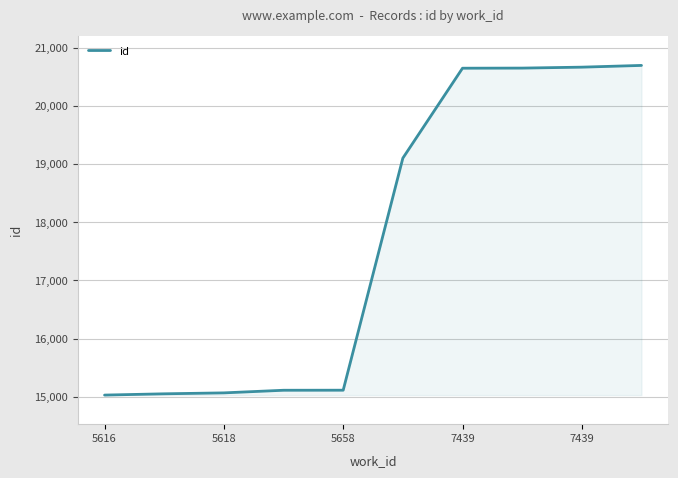

What is the difference between the maximum and minimum values?

5668